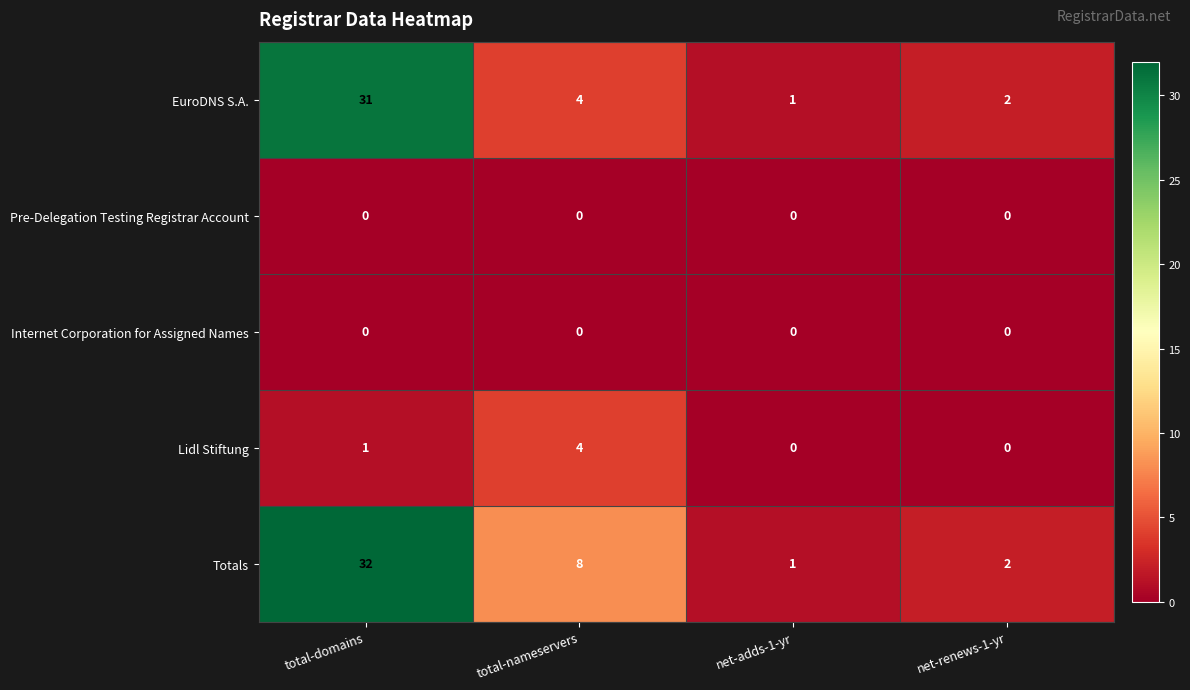

At which label does EuroDNS S.A. first exceed 4?

total-domains